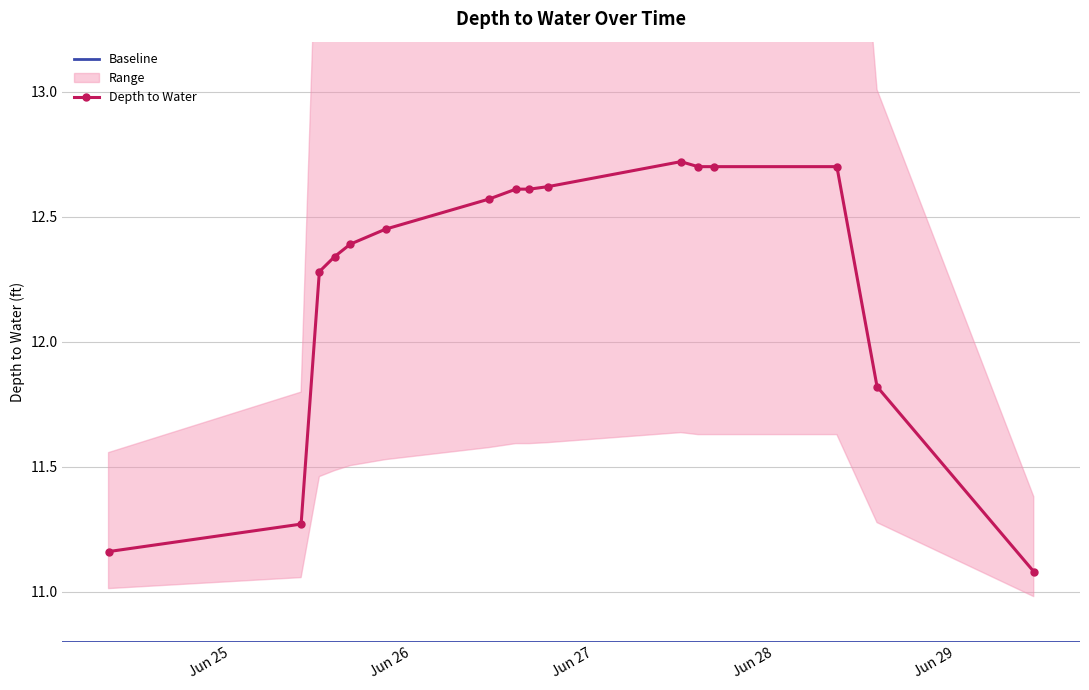

List the labels in order of value, smallest first.

2023-06-29 10:20:00, 2023-06-24 07:49:00, 2023-06-25 09:19:00, 2023-06-28 13:35:00, 2023-06-25 11:44:00, 2023-06-25 13:45:00, 2023-06-25 15:50:00, 2023-06-25 20:30:00, 2023-06-26 10:10:00, 2023-06-26 13:45:00, 2023-06-26 15:33:00, 2023-06-26 18:00:00, 2023-06-27 13:53:00, 2023-06-27 15:57:00, 2023-06-28 08:16:00, 2023-06-27 11:36:00